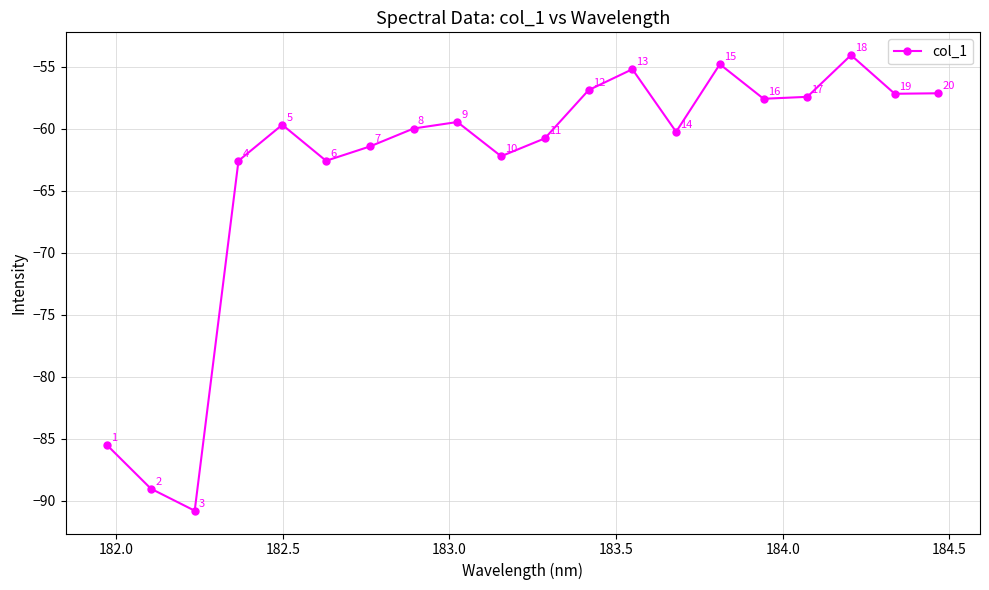

What is the minimum value shown in the chart?

-90.8